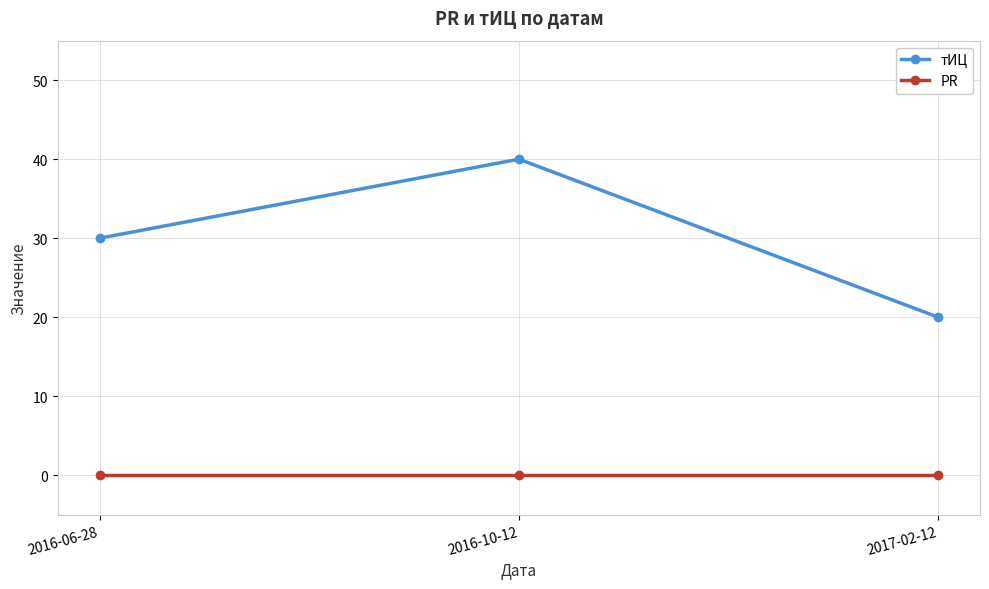

Does the chart display data point markers on the line(s)?

Yes